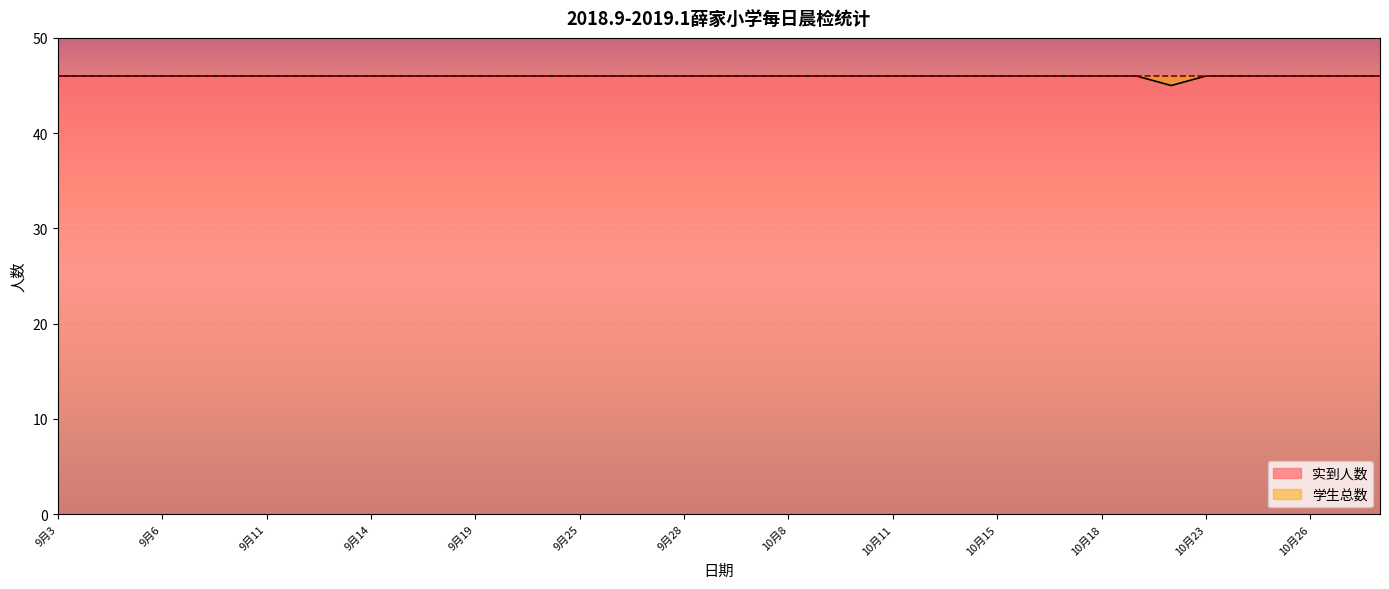

What is the maximum value shown in the chart?

46